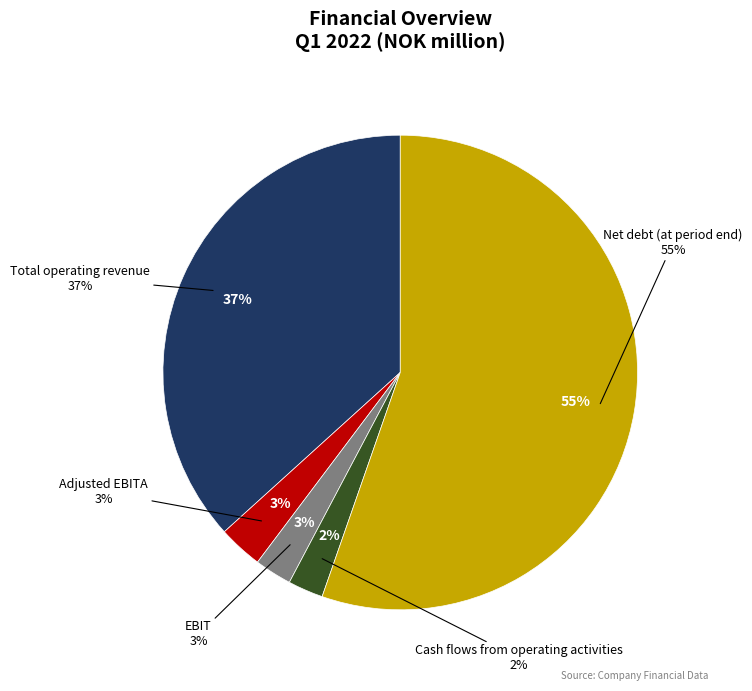

To the nearest percent, what is the difference between the Cash flows from operating activities and Adjusted EBITA slice percentages?

1%